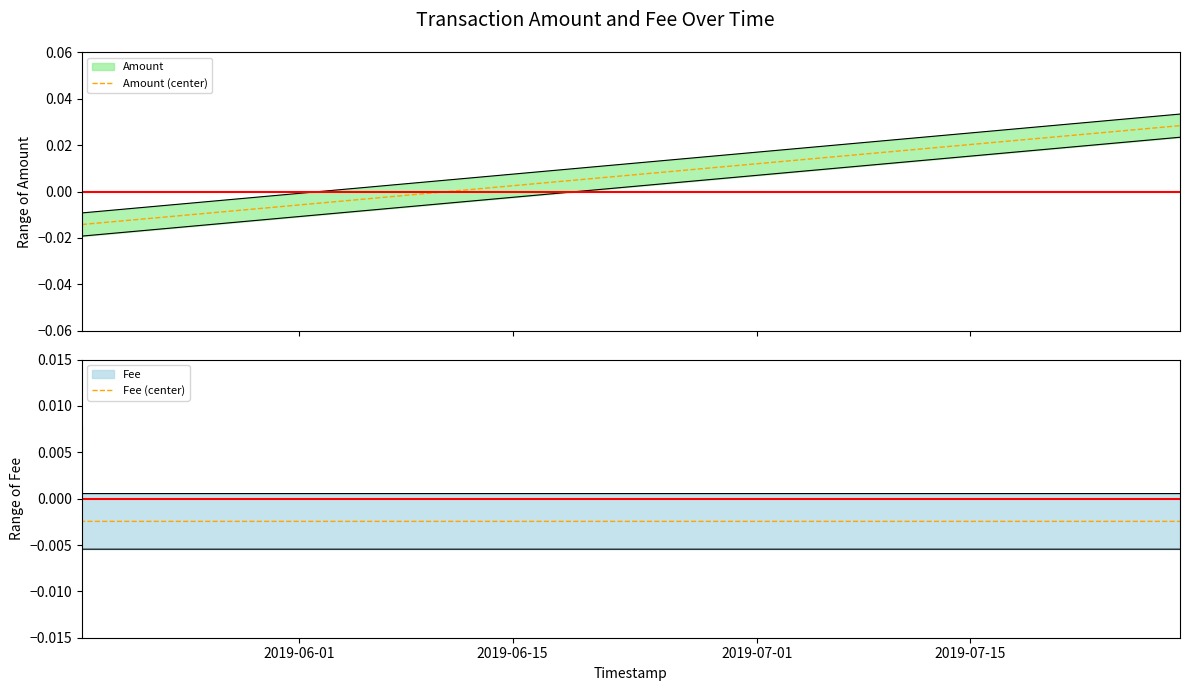

The Fee (center) series shows 0.0 at 2019-06-01. True or false?

False